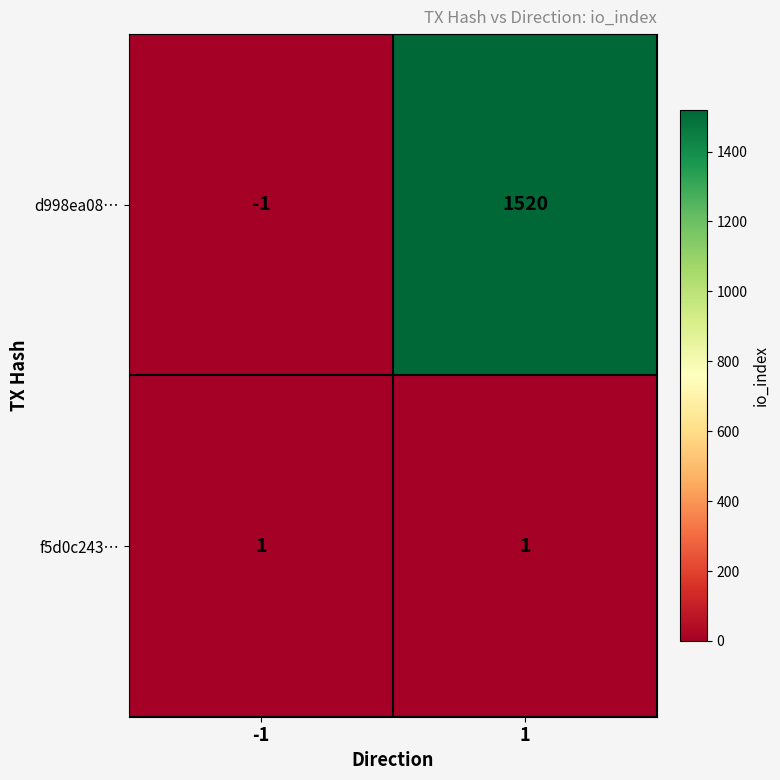

Is the value of d998ea08… at 1 greater than the value of f5d0c243… at 1?

Yes